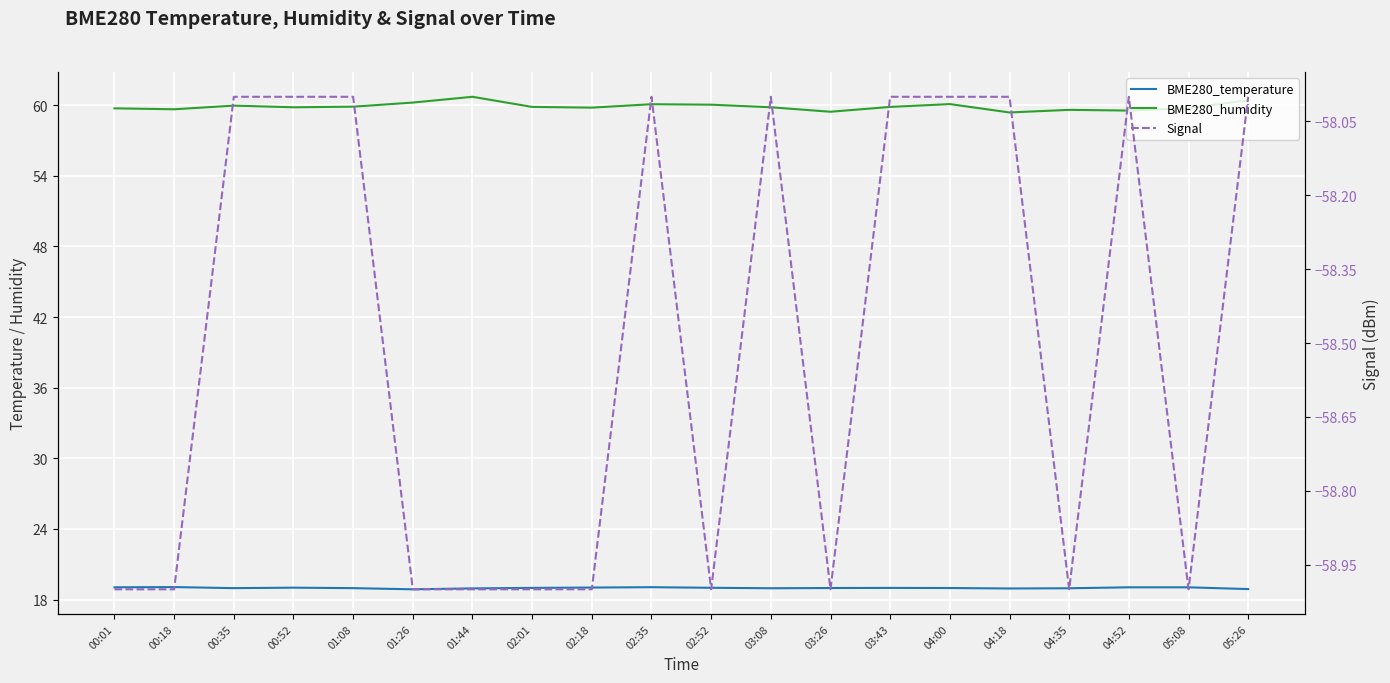

Reading left to right, transcribe all the data shown in this chart.

BME280_temperature: 00:01=19.0	00:18=19.1	00:35=19.0	00:52=19.0	01:08=19.0	01:26=18.9	01:44=18.9	02:01=19.0	02:18=19.0	02:35=19.1	02:52=19.0	03:08=19.0	03:26=19.0	03:43=19.0	04:00=19.0	04:18=18.9	04:35=19.0	04:52=19.0	05:08=19.0	05:26=18.9
BME280_humidity: 00:01=59.7	00:18=59.6	00:35=60.0	00:52=59.8	01:08=59.9	01:26=60.2	01:44=60.7	02:01=59.9	02:18=59.8	02:35=60.1	02:52=60.0	03:08=59.8	03:26=59.4	03:43=59.9	04:00=60.1	04:18=59.4	04:35=59.6	04:52=59.5	05:08=59.7	05:26=60.4
Signal: 00:01=-59.0	00:18=-59.0	00:35=-58.0	00:52=-58.0	01:08=-58.0	01:26=-59.0	01:44=-59.0	02:01=-59.0	02:18=-59.0	02:35=-58.0	02:52=-59.0	03:08=-58.0	03:26=-59.0	03:43=-58.0	04:00=-58.0	04:18=-58.0	04:35=-59.0	04:52=-58.0	05:08=-59.0	05:26=-58.0